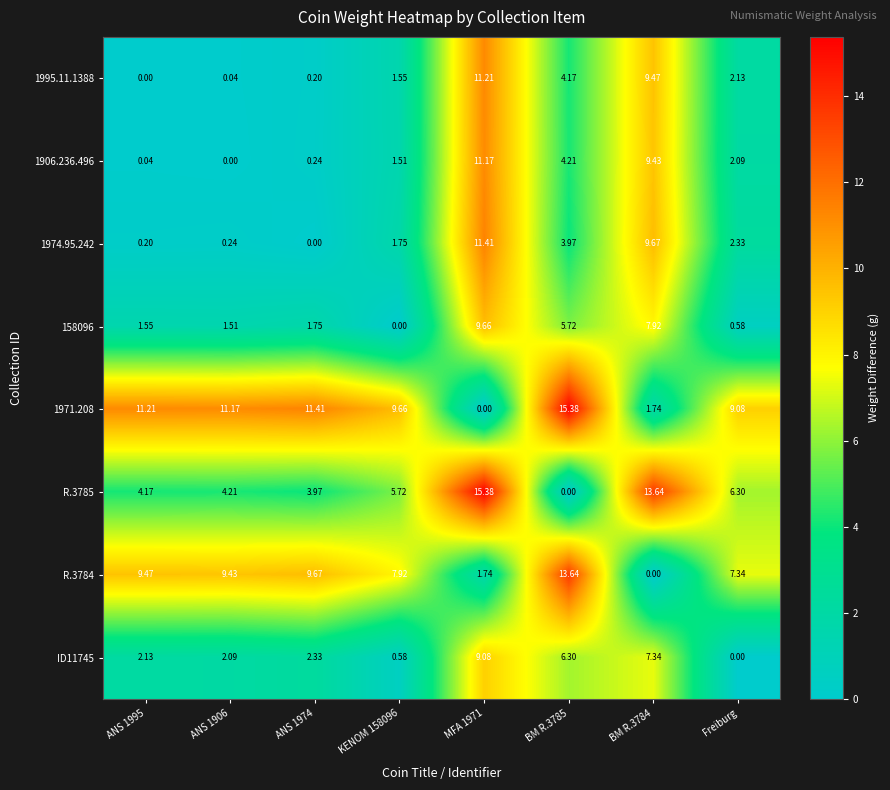

How many series are shown in this chart?

8